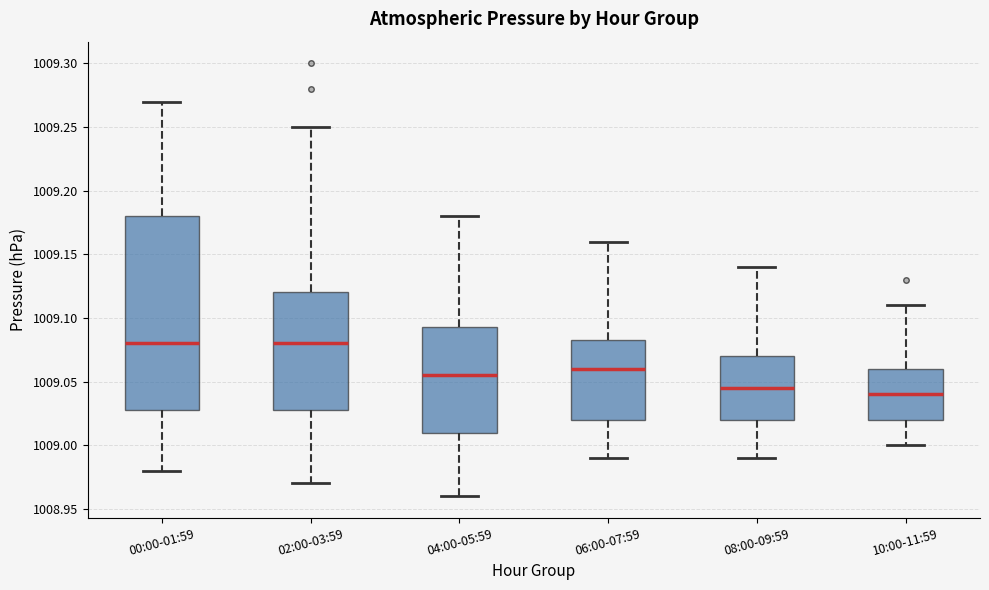

Where does the lower whisker of the box for 02:00-03:59 end on the y-axis? The values are not printed on the chart, so give them approximately, as read against the axis.

1008.970